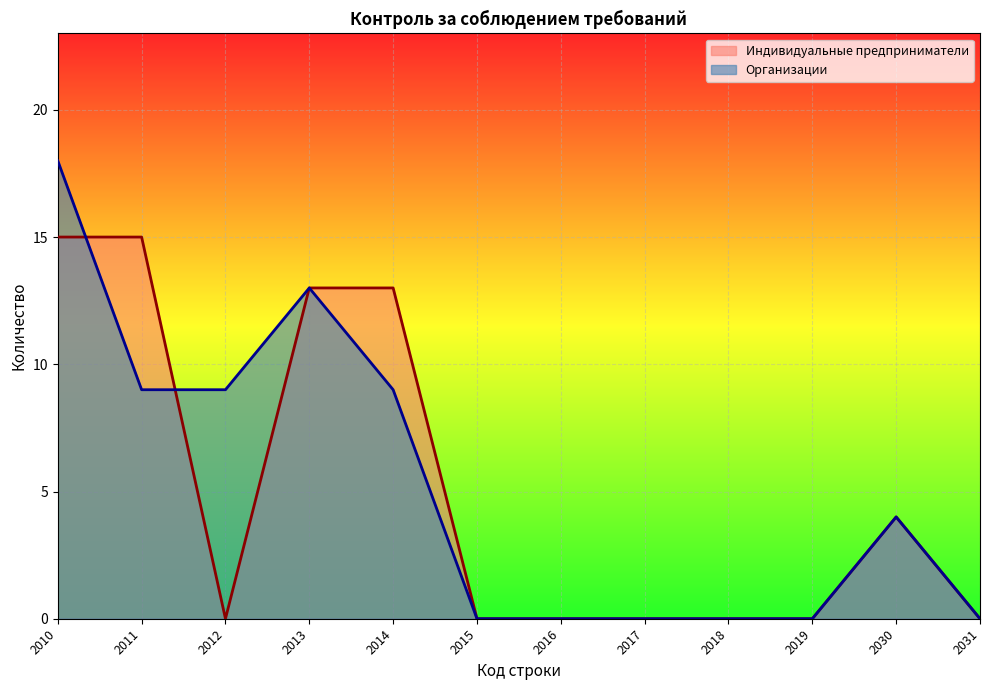

Is the value of Индивидуальные предприниматели at 2012 greater than the value of Организации at 2013?

No